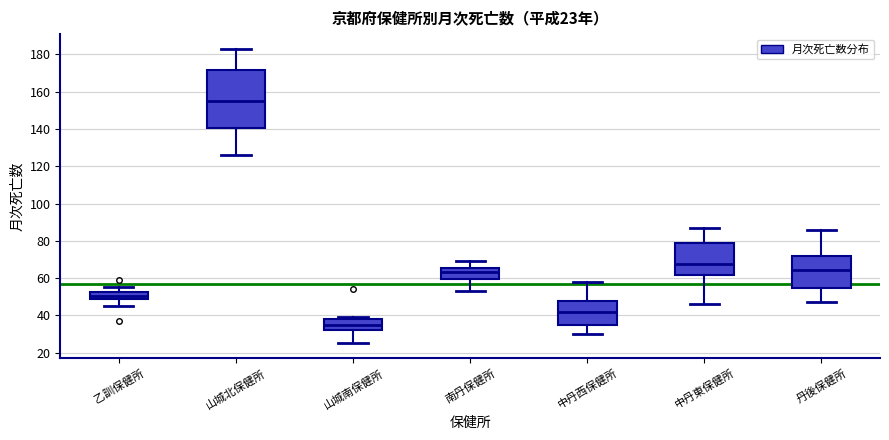

Which box's median line is the highest?

山城北保健所